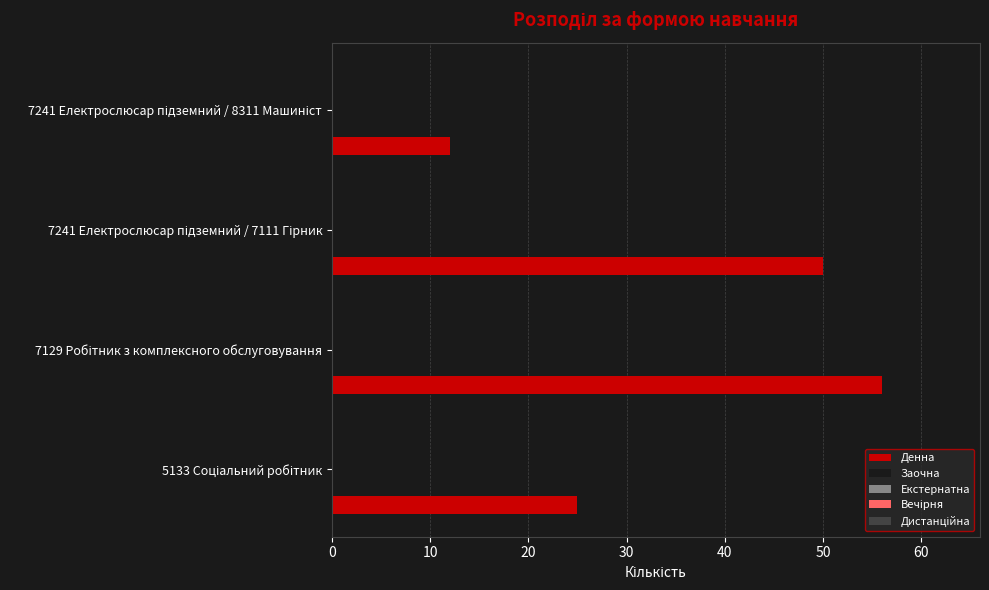

What is the average value?

36